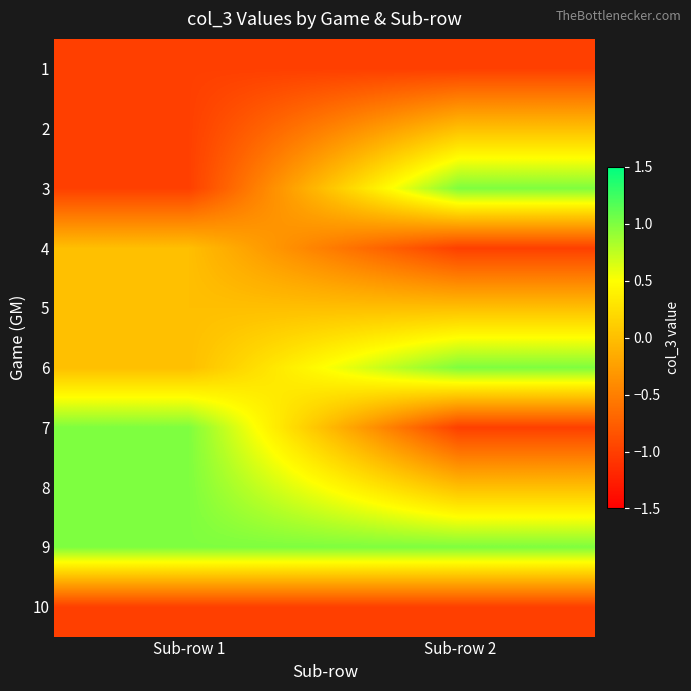

Reading right to left, what are all the values shown in this chart?

1: Sub-row 2=-1	Sub-row 1=-1
2: Sub-row 2=0	Sub-row 1=-1
3: Sub-row 2=1	Sub-row 1=-1
4: Sub-row 2=-1	Sub-row 1=0
5: Sub-row 2=0	Sub-row 1=0
6: Sub-row 2=1	Sub-row 1=0
7: Sub-row 2=-1	Sub-row 1=1
8: Sub-row 2=0	Sub-row 1=1
9: Sub-row 2=1	Sub-row 1=1
10: Sub-row 2=-1	Sub-row 1=-1